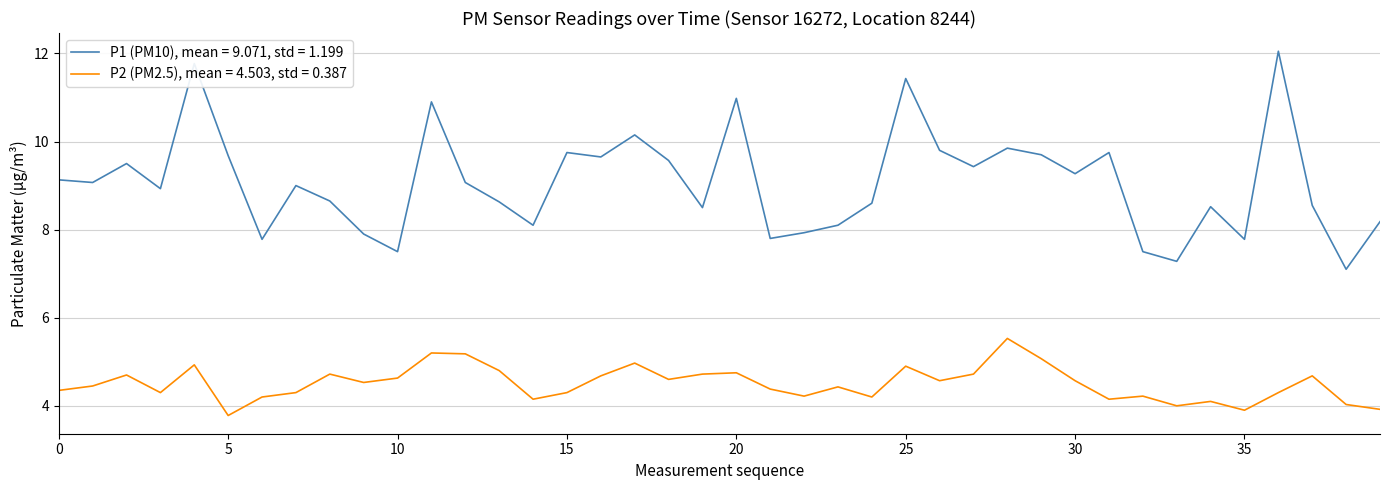

What is the minimum value for P1 (PM10), mean = 9.071, std = 1.199?

7.1